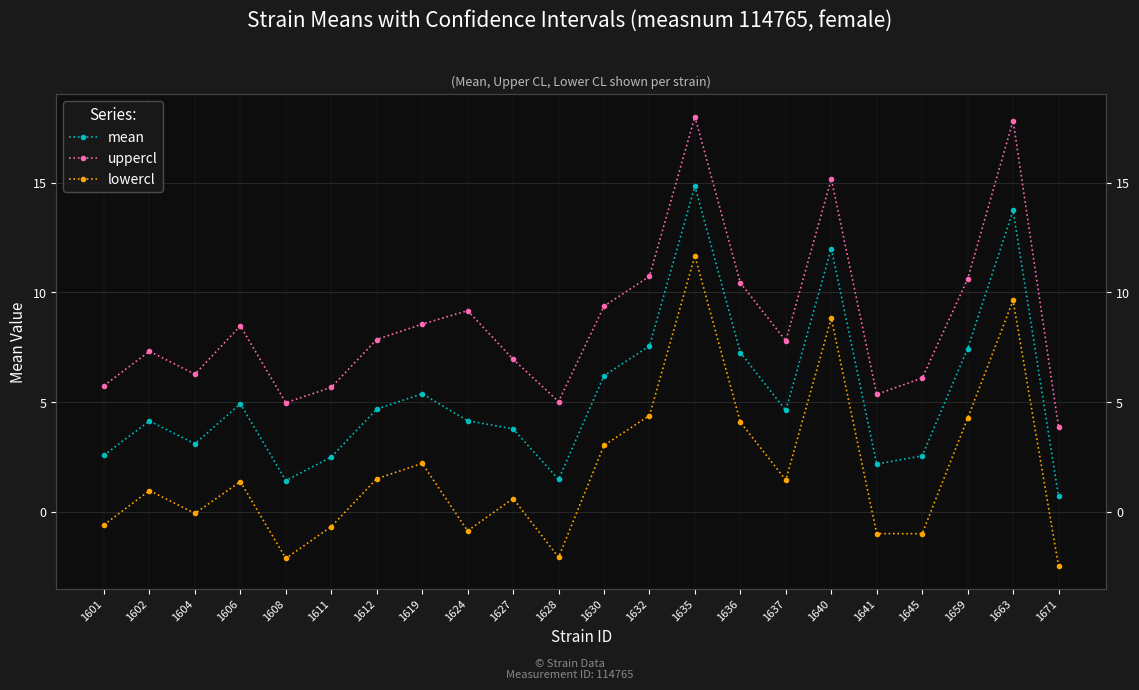

In mean, how many points are higher than both neighbors (excluding endpoints)?

6